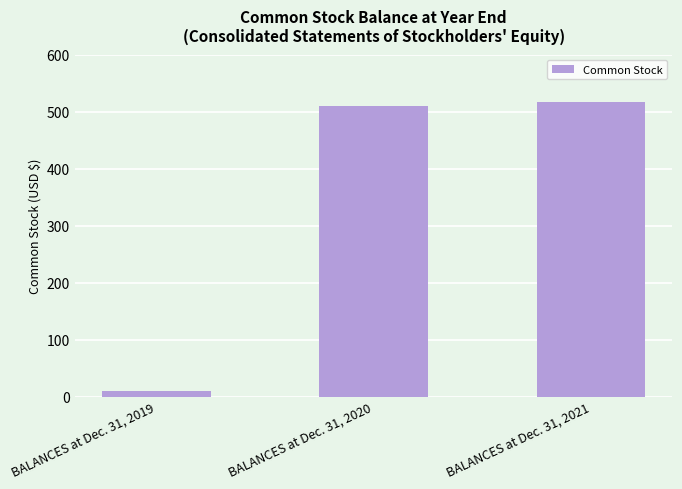

Reading left to right, what are all the values shown in this chart?

BALANCES at Dec. 31, 2019=10	BALANCES at Dec. 31, 2020=510	BALANCES at Dec. 31, 2021=516